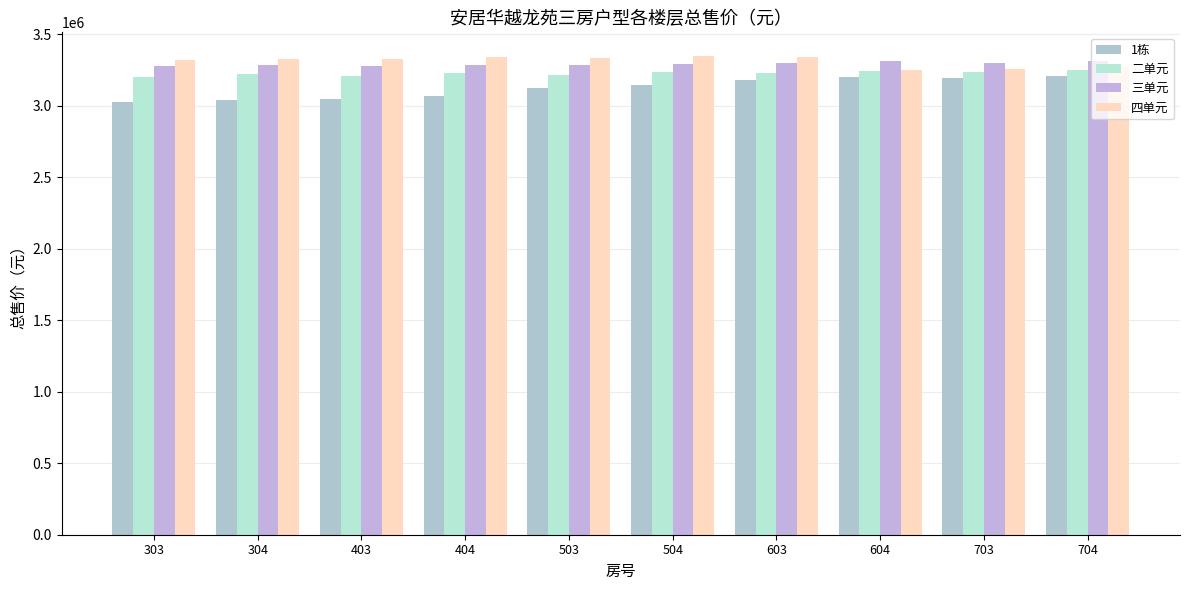

What is the sum of all 三单元 values?

32923592